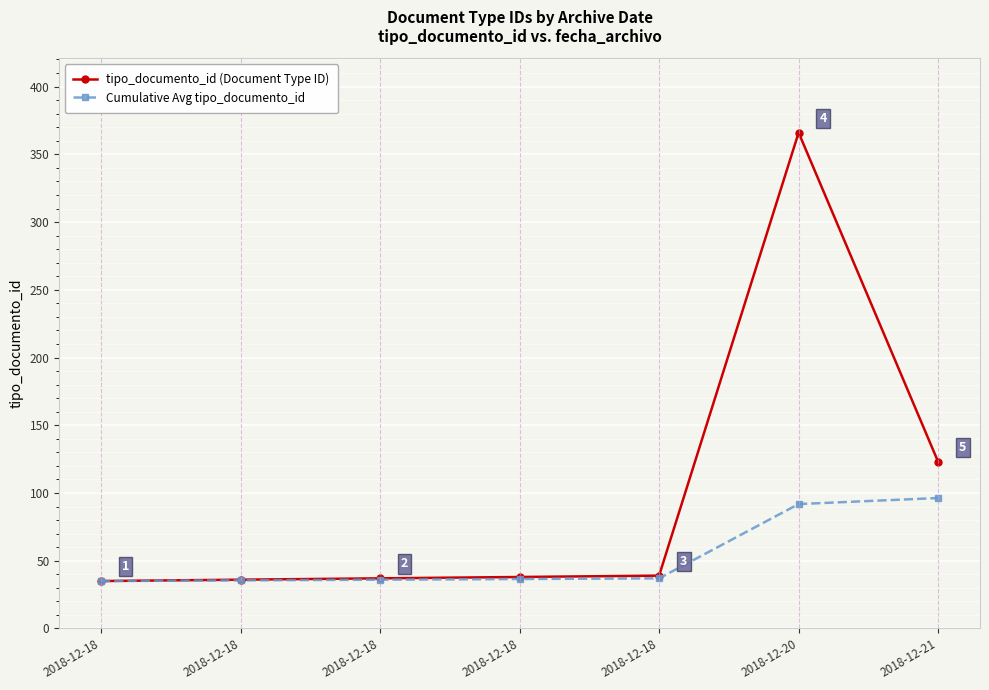

At which category does tipo_documento_id (Document Type ID) reach its first local peak?

2018-12-20